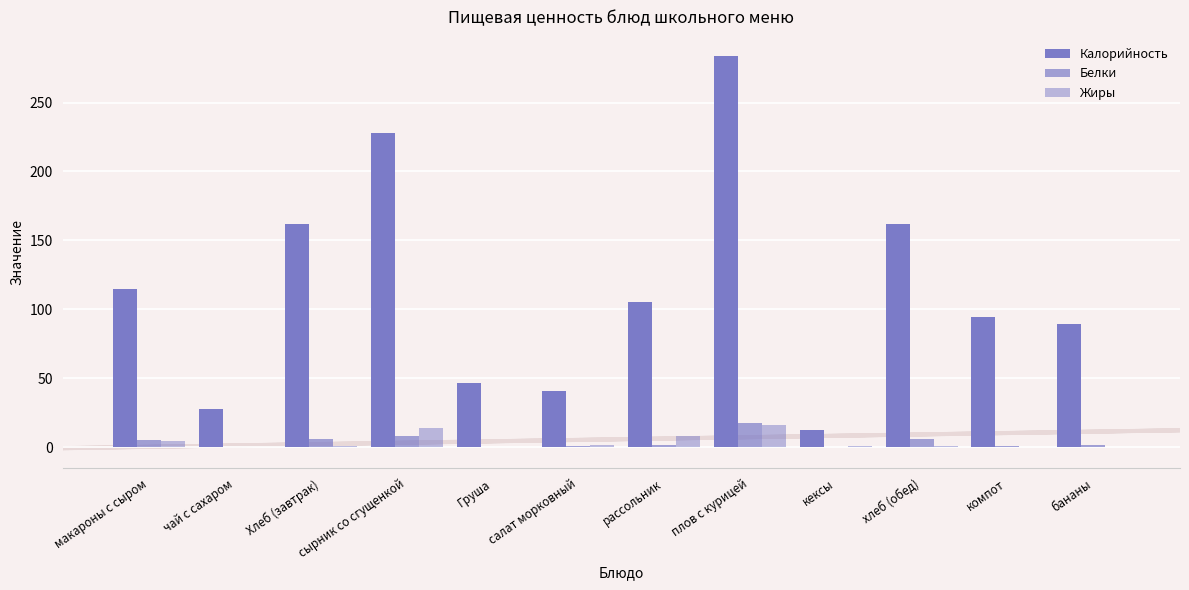

Which category has the lowest value across all series?

чай с сахаром